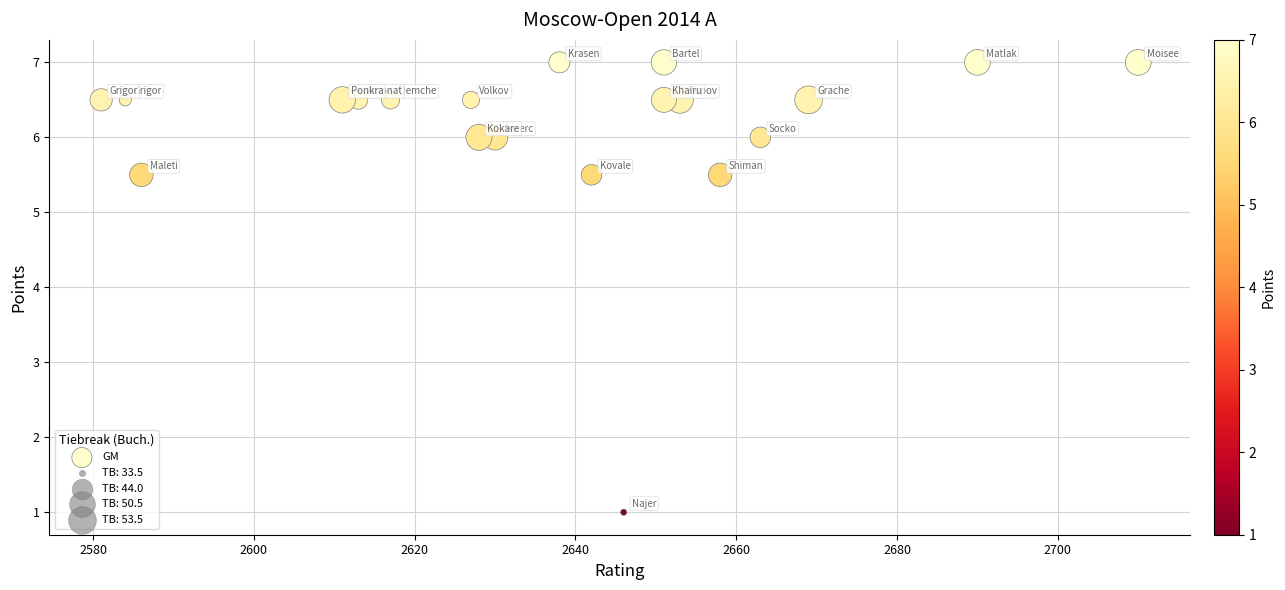

What is the range of X values (max minus min)?

129.0